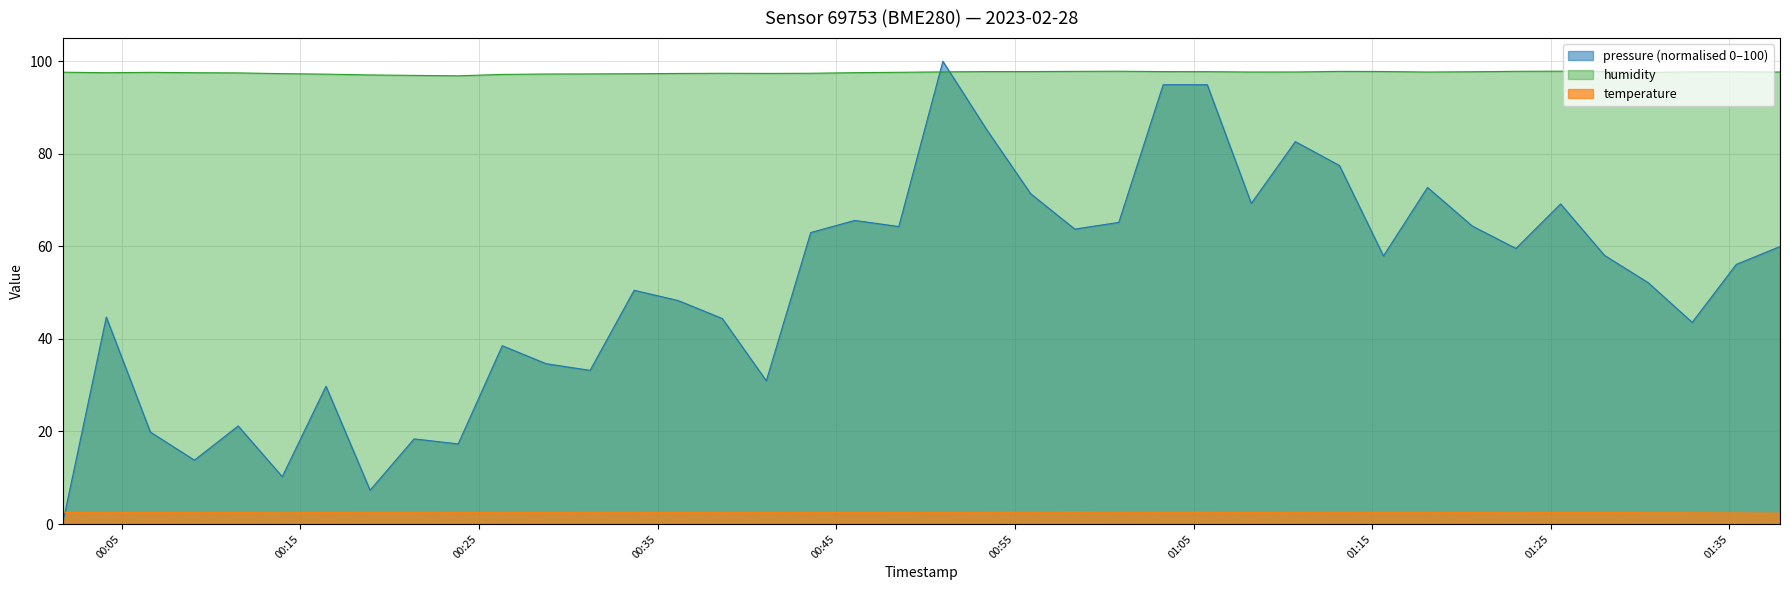

How many interior local valleys does the temperature series have?

9